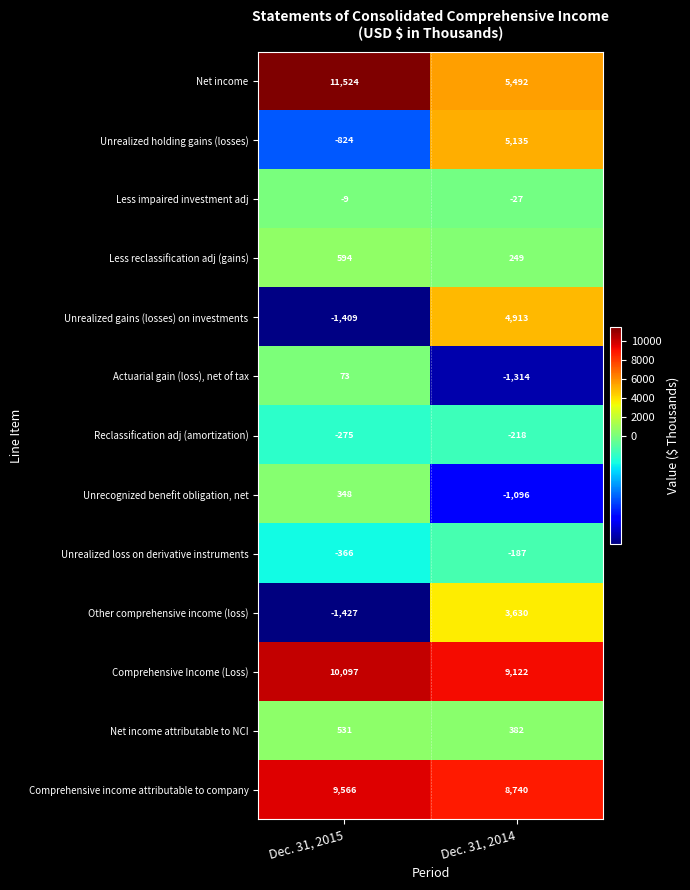

At which label is Less reclassification adj (gains) closest to 421?

Dec. 31, 2014